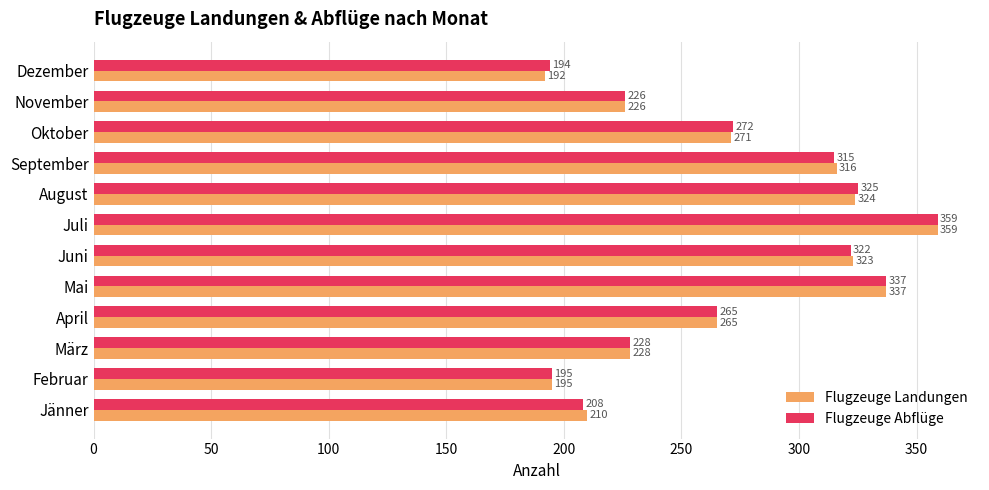

What is the difference between the second highest and second lowest values in the Flugzeuge Abflüge series?

142